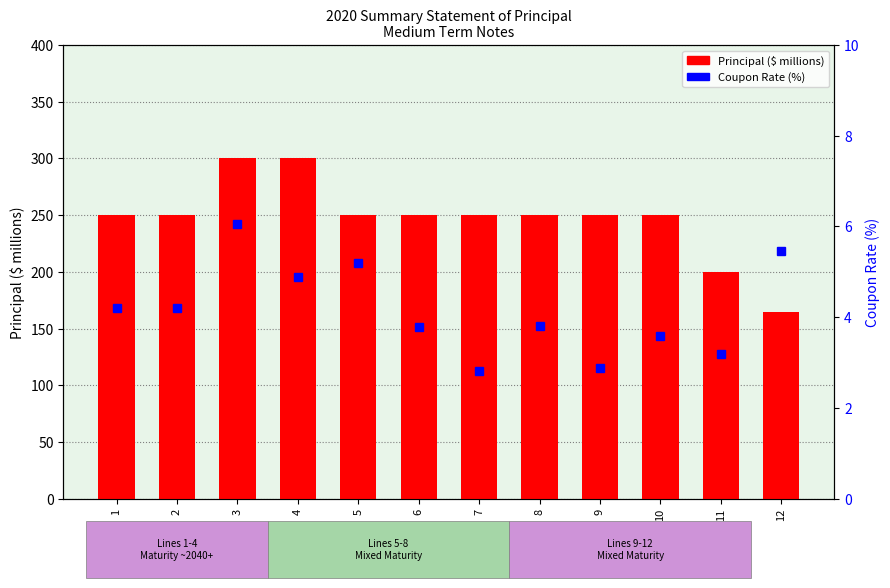

Between 2 and 1, which is larger?

2